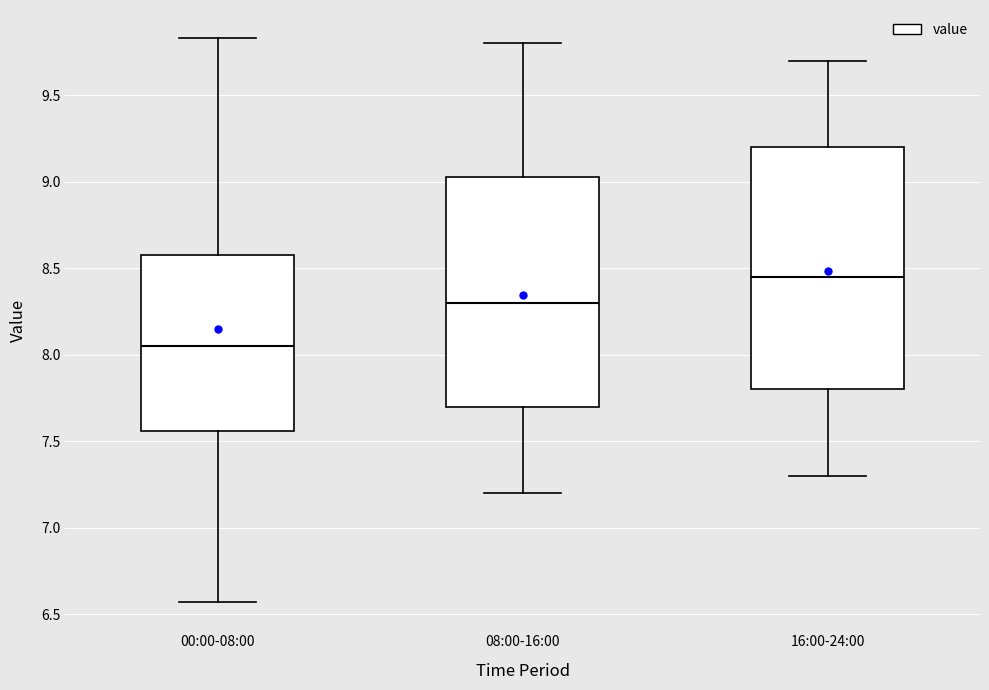

Where is the lower edge of the box for 16:00-24:00 on the y-axis? The values are not printed on the chart, so give them approximately, as read against the axis.

7.80